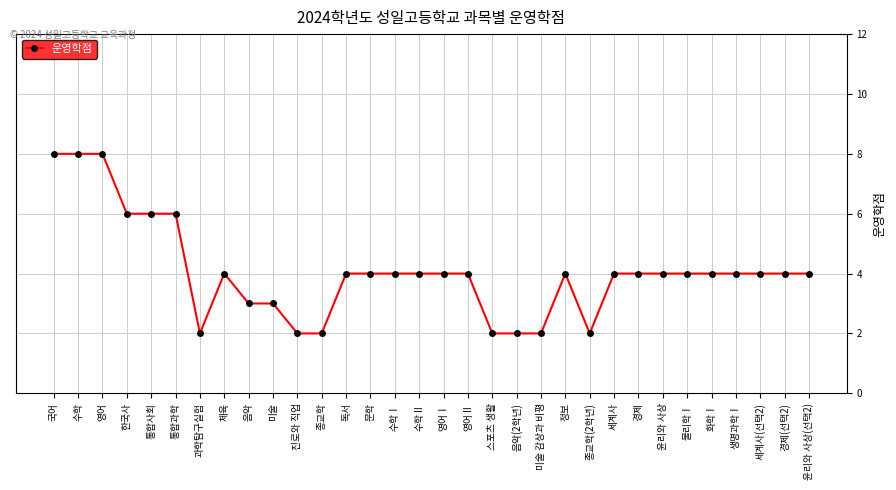

Reading left to right, what are all the values shown in this chart?

8	8	8	6	6	6	2	4	3	3	2	2	4	4	4	4	4	4	2	2	2	4	2	4	4	4	4	4	4	4	4	4